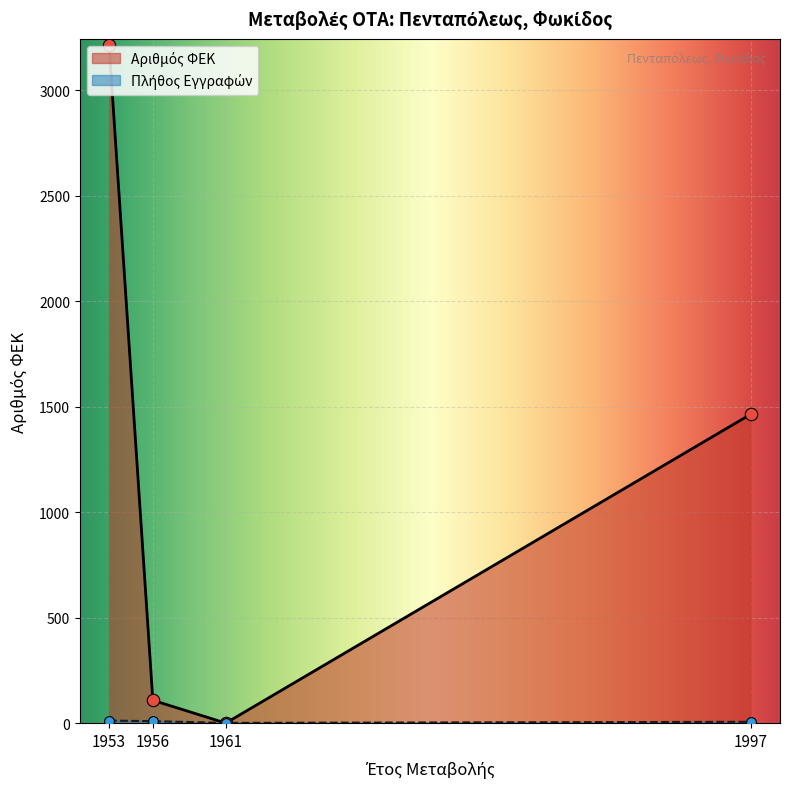

Which label corresponds to the largest value in the chart?

1953